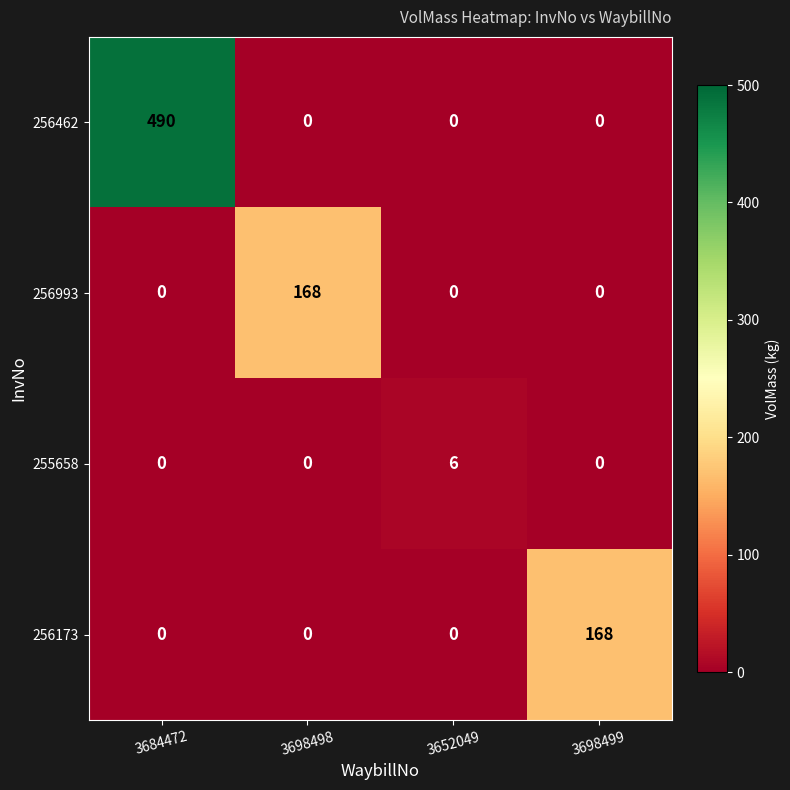

How many values in the 256462 series exceed 0?

1